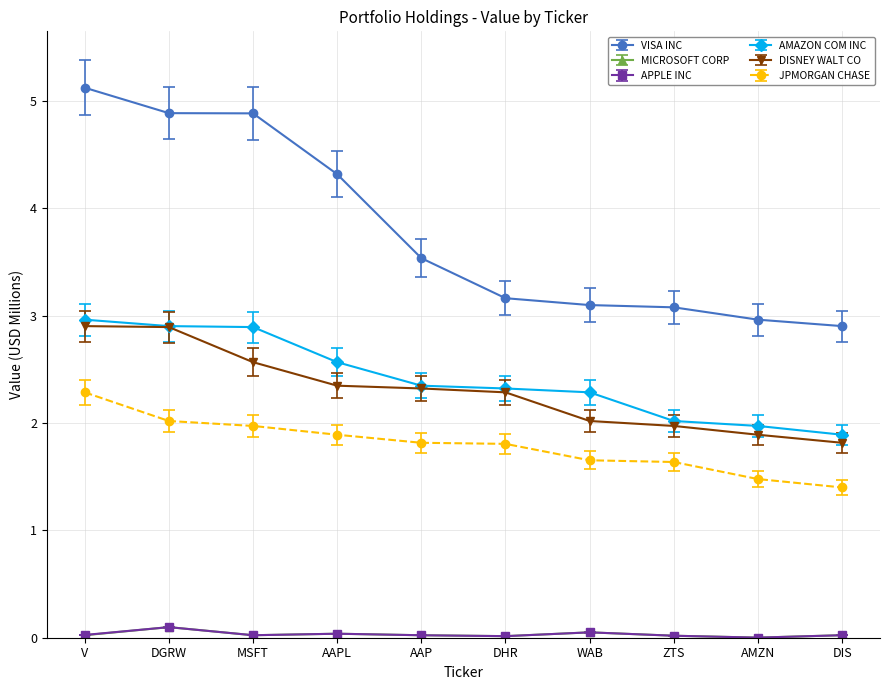

Which series has the widest spread of values?

VISA INC